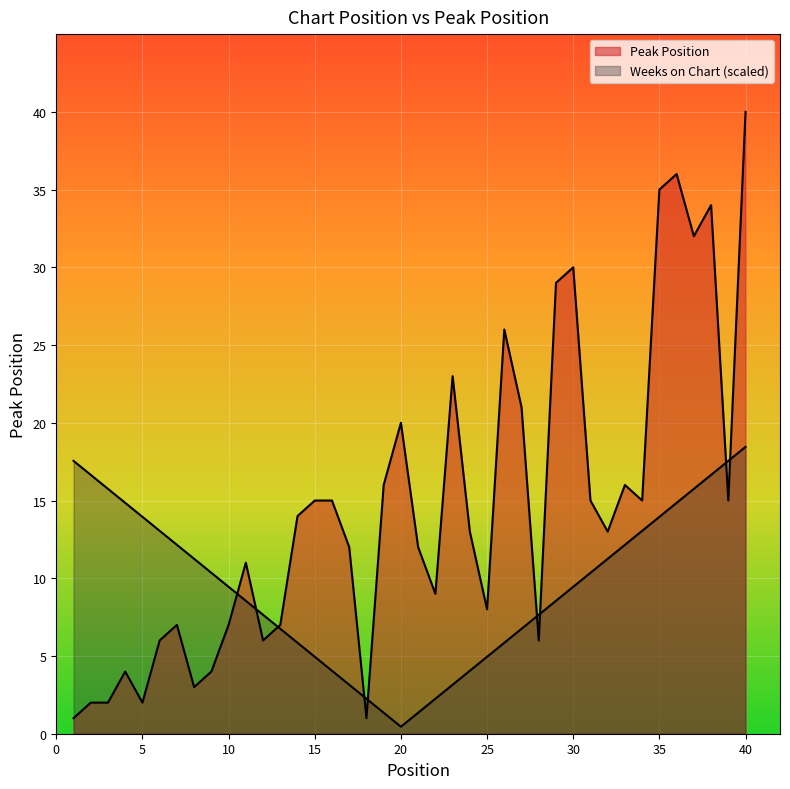

Where is the data nearest to the value 20?

20